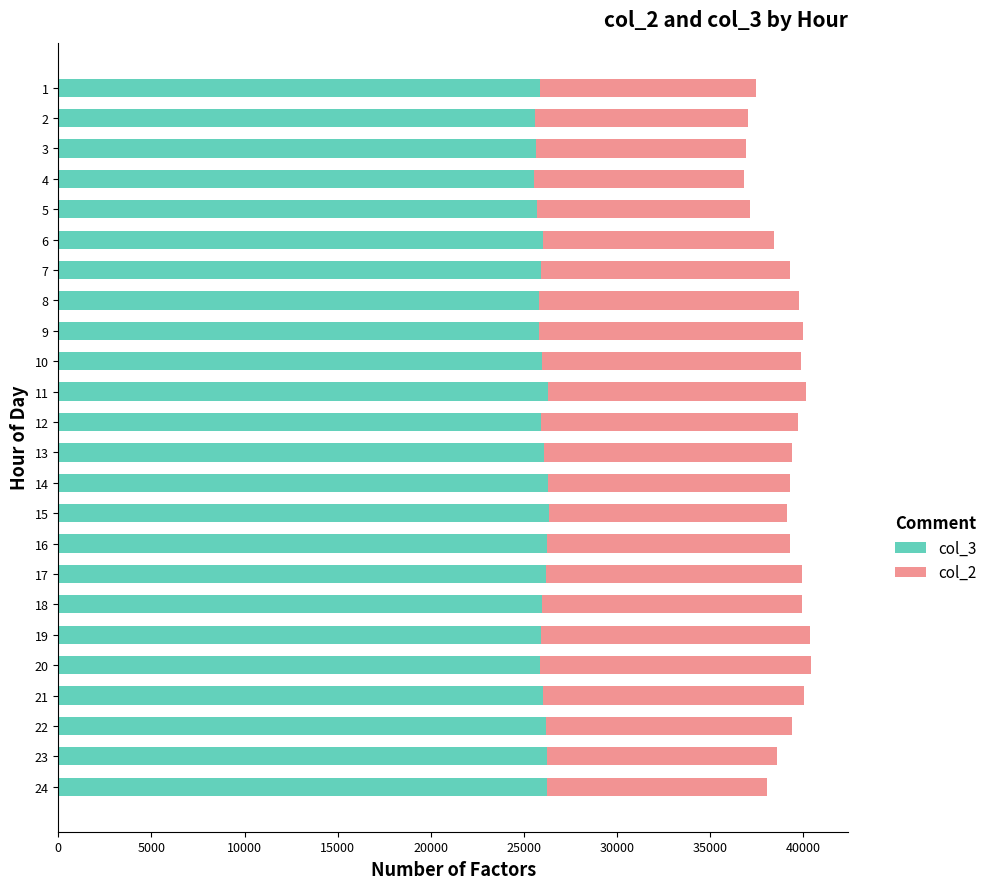

What is the sum of the col_3 values at 9 and 19?

51730